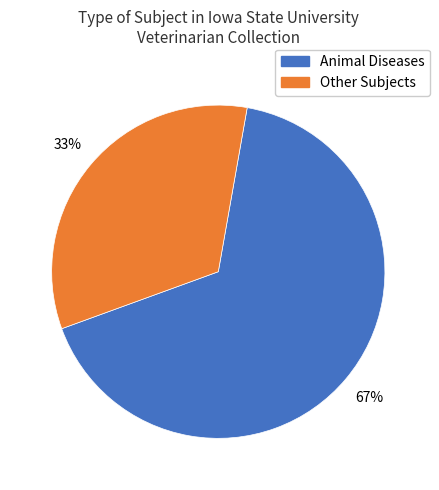

Combined, do Other Subjects and Animal Diseases account for over 50%?

Yes